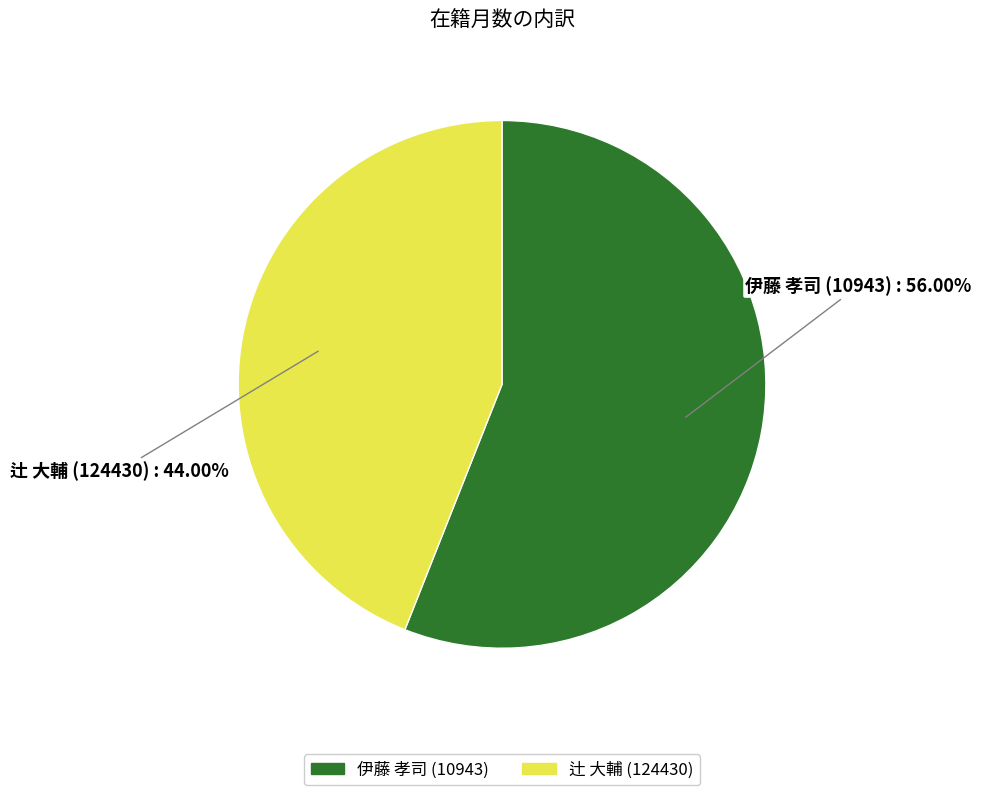

Which slice is the largest?

伊藤 孝司 (10943)